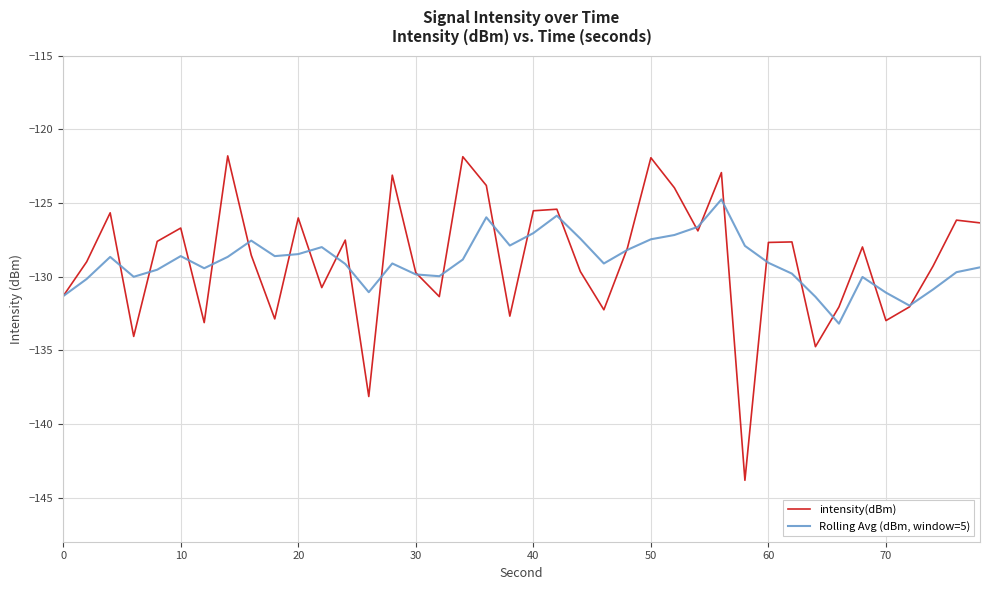

What is the minimum value for intensity(dBm)?

-143.8